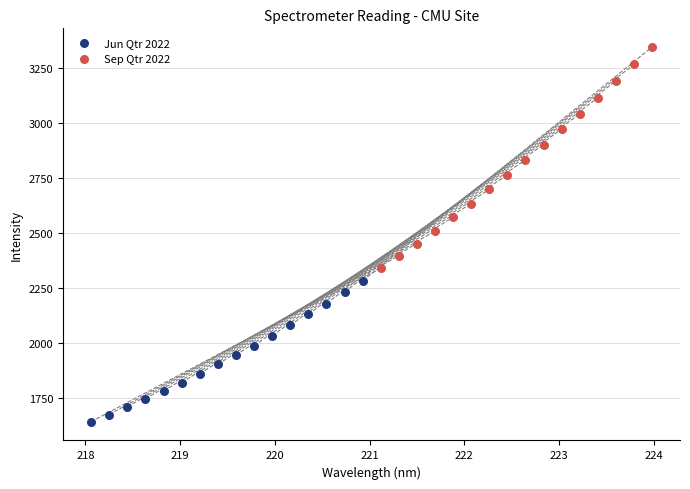

Which series contains the highest Y value?

Sep Qtr 2022